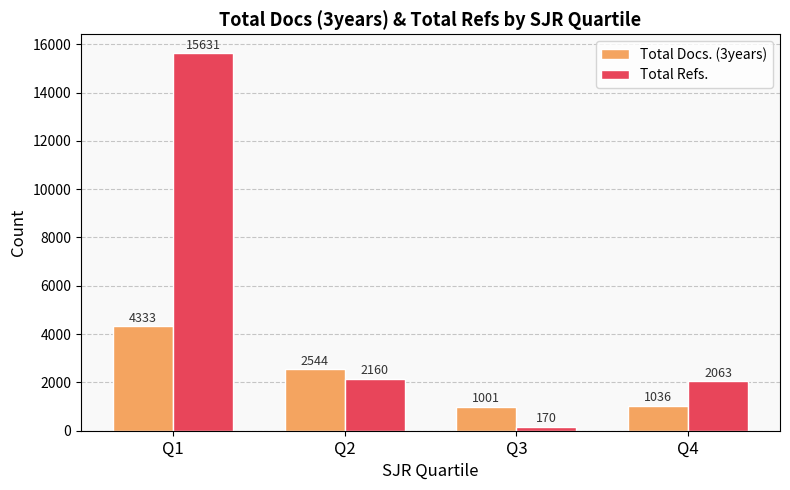

What is the value of the Total Docs. (3years) bar at the 2nd from the left?

2544